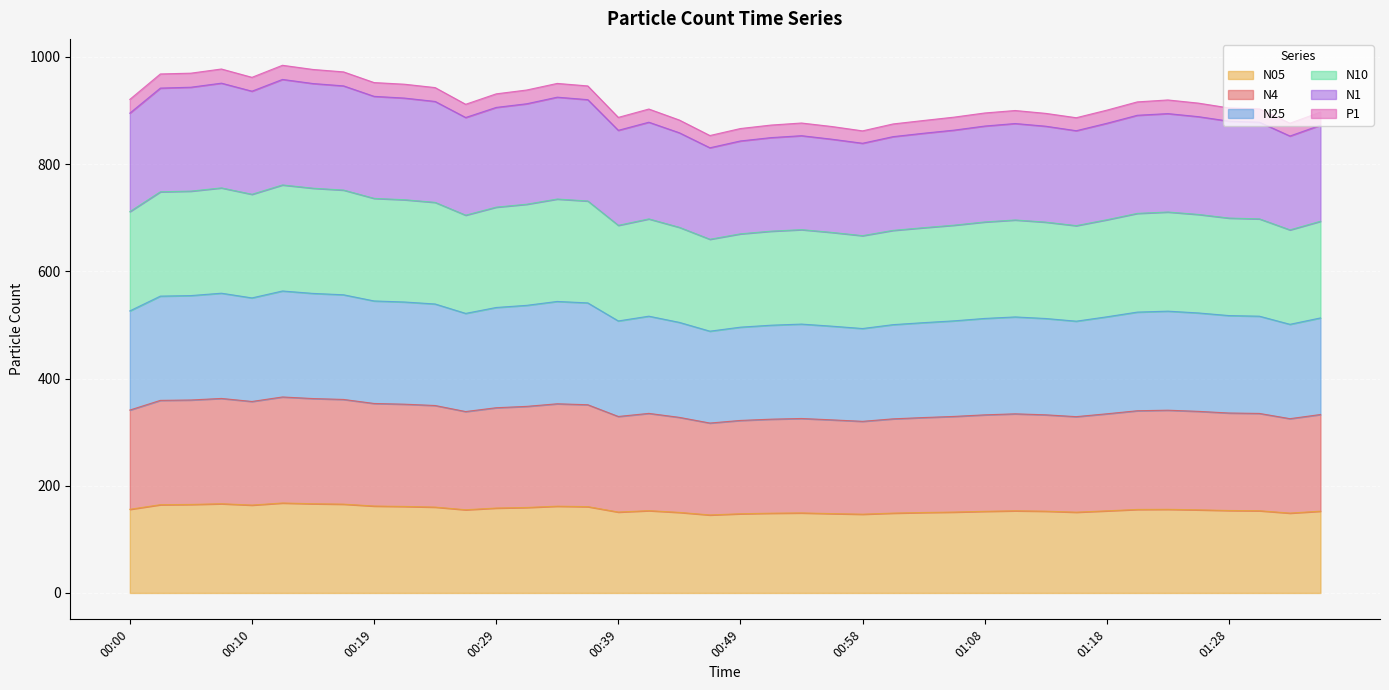

Is it true that N05 equals 150.9 at 00:39?

True